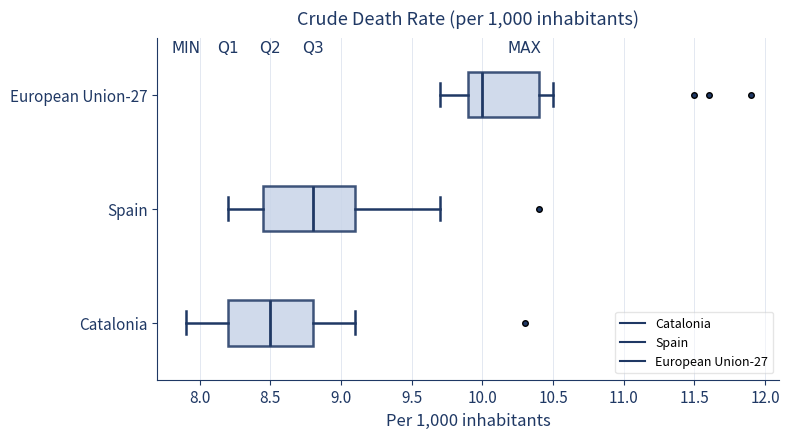

Reading bottom to top, transcribe this box plot: for each box, give where its median line is, the range the box spans, and where its two whiskers end, as read against the x-axis. The values are not printed on the chart, so give them approximately, as read against the axis.

Catalonia: median 8.50, box 8.20 to 8.80, whiskers 7.90 to 9.10
Spain: median 8.80, box 8.45 to 9.10, whiskers 8.20 to 9.70
European Union-27: median 10.00, box 9.90 to 10.40, whiskers 9.70 to 10.50